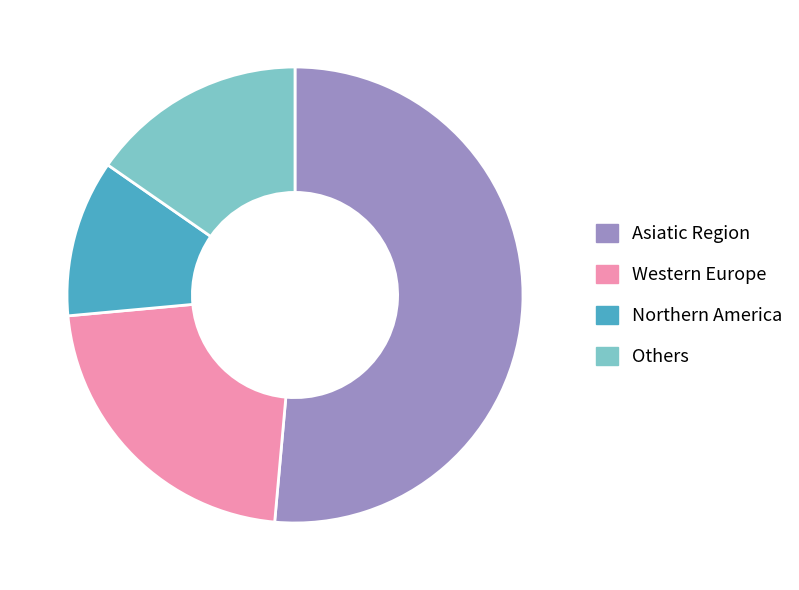

Is there a majority slice in this chart?

Yes